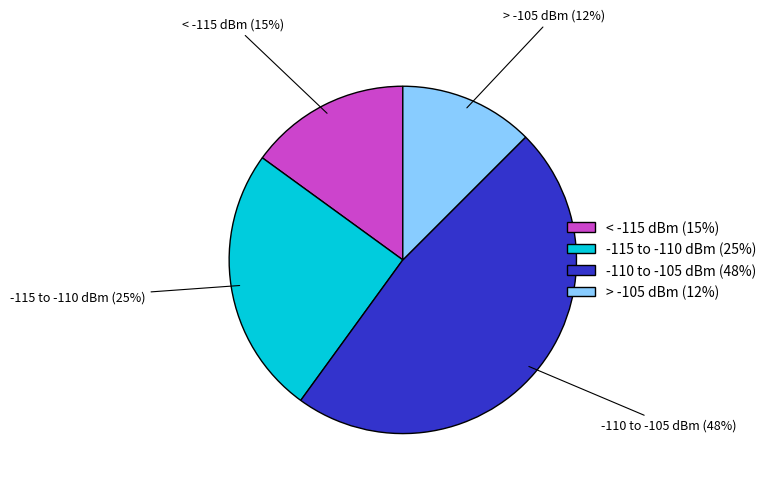

Do -115 to -110 dBm (25%) and > -105 dBm (12%) together represent more than half of the pie?

No